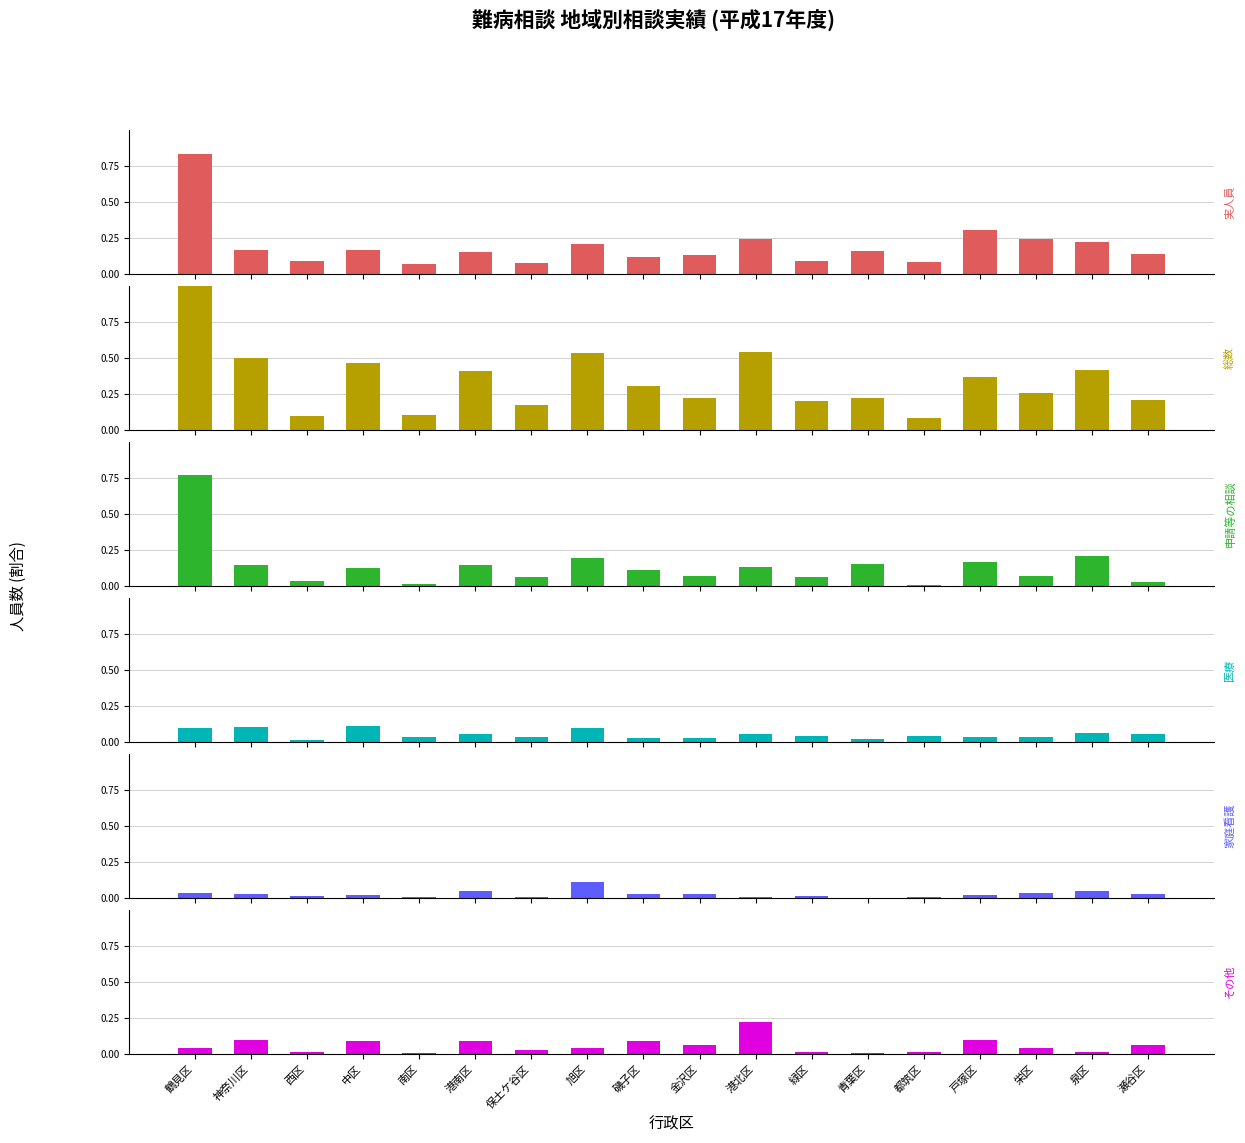

Which label corresponds to the largest value in the chart?

鶴見区